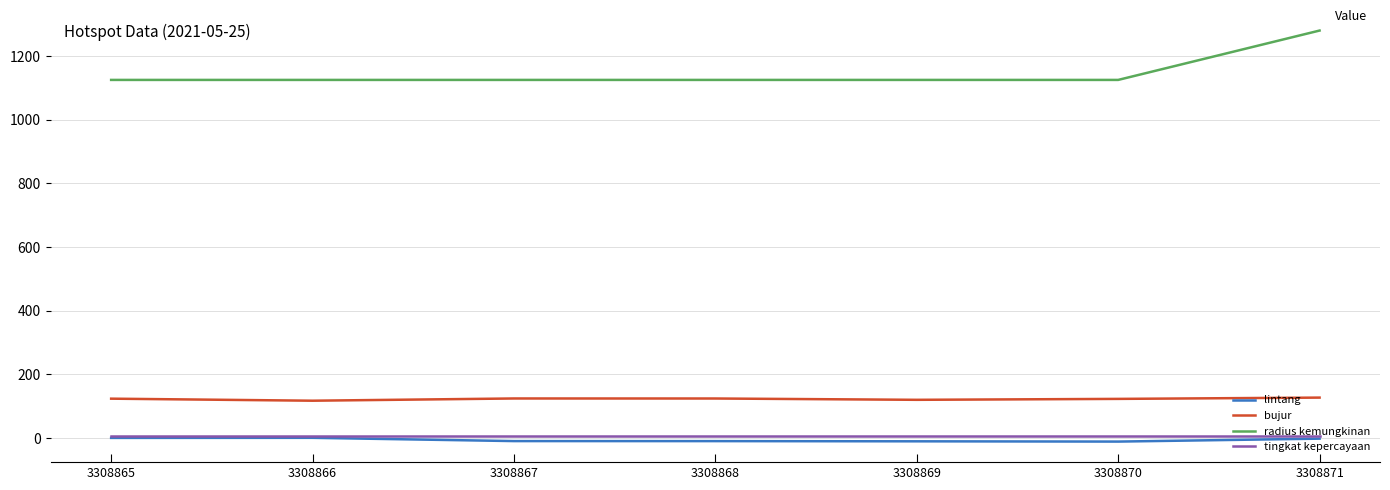

At which category does the chart reach its minimum across all series?

3308870